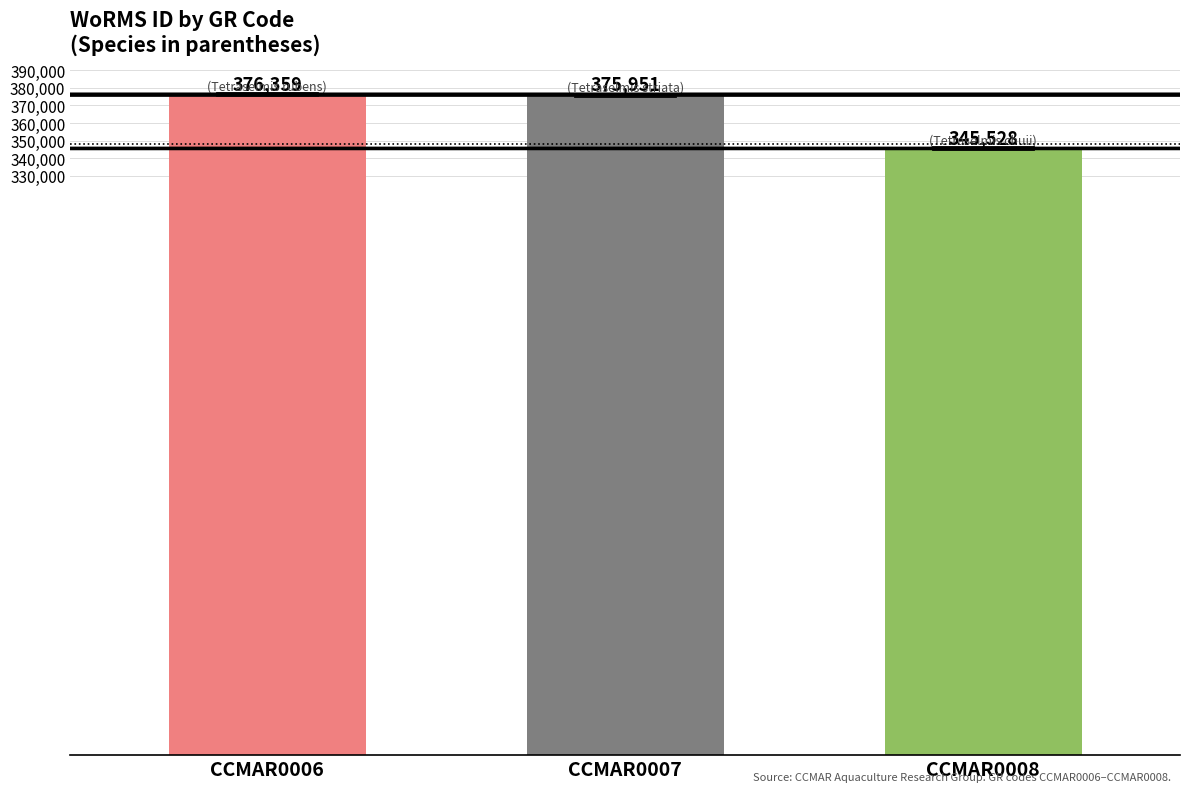

True or false: the data shows 216303 at CCMAR0006.

False